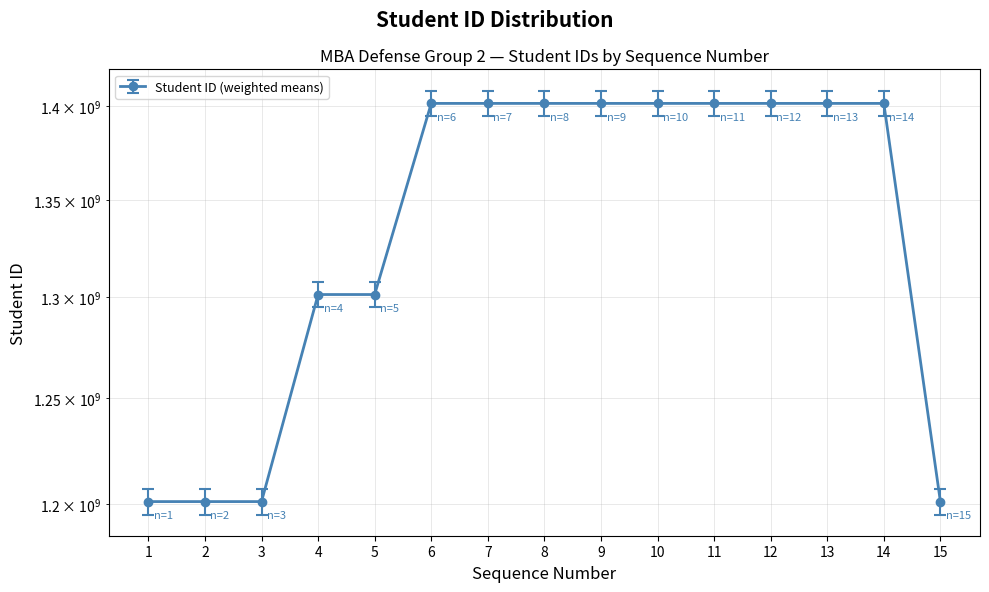

At which category does the data reach its first local peak?

14